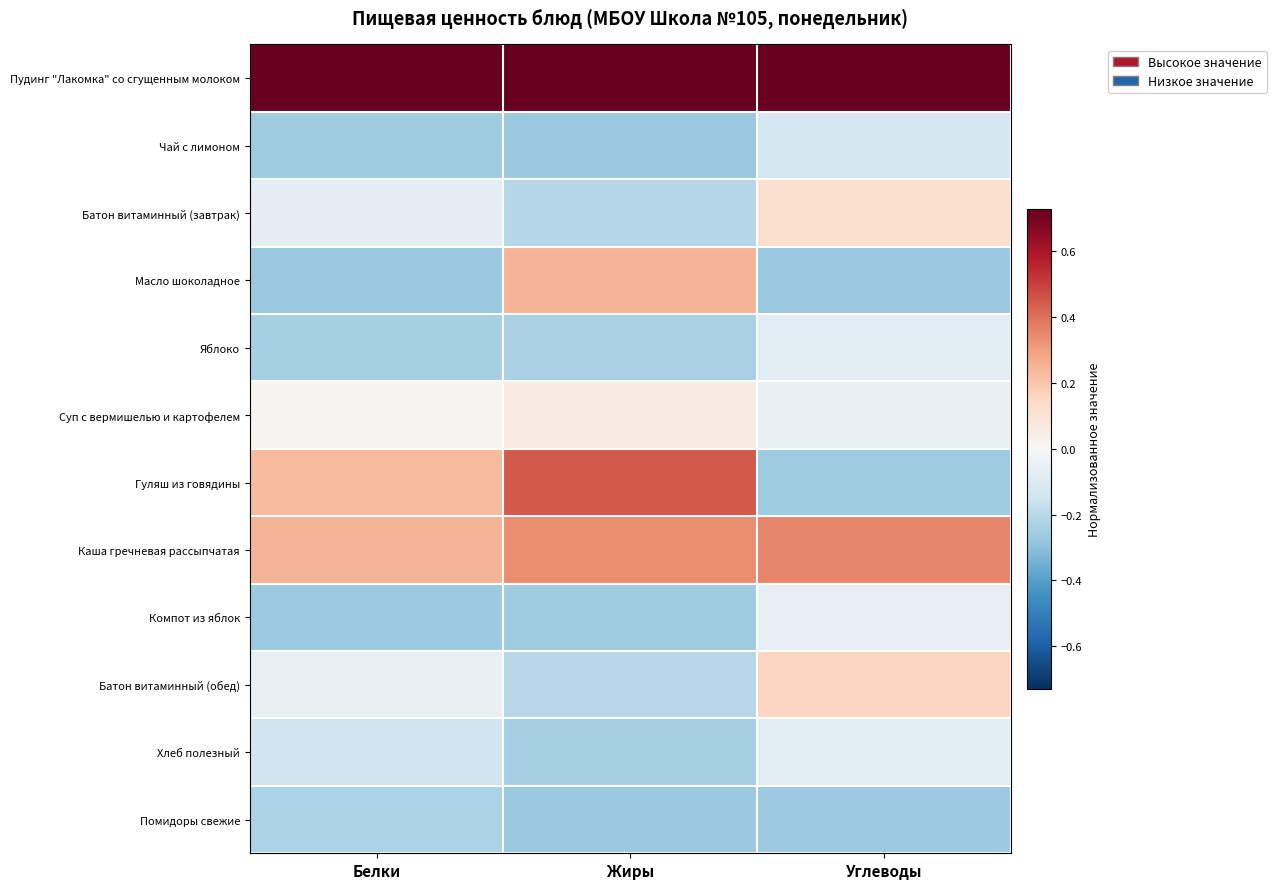

Reading left to right, list all the values displayed in this chart.

Пудинг "Лакомка" со сгущенным молоком: Белки=0.7	Жиры=0.7	Углеводы=0.7
Чай с лимоном: Белки=-0.3	Жиры=-0.3	Углеводы=-0.1
Батон витаминный (завтрак): Белки=-0.1	Жиры=-0.2	Углеводы=0.1
Масло шоколадное: Белки=-0.3	Жиры=0.2	Углеводы=-0.3
Яблоко: Белки=-0.2	Жиры=-0.2	Углеводы=-0.1
Суп с вермишелью и картофелем: Белки=0.0	Жиры=0.1	Углеводы=-0.1
Гуляш из говядины: Белки=0.2	Жиры=0.5	Углеводы=-0.3
Каша гречневая рассыпчатая: Белки=0.2	Жиры=0.3	Углеводы=0.4
Компот из яблок: Белки=-0.3	Жиры=-0.3	Углеводы=-0.1
Батон витаминный (обед): Белки=-0.1	Жиры=-0.2	Углеводы=0.2
Хлеб полезный: Белки=-0.1	Жиры=-0.2	Углеводы=-0.1
Помидоры свежие: Белки=-0.2	Жиры=-0.3	Углеводы=-0.3